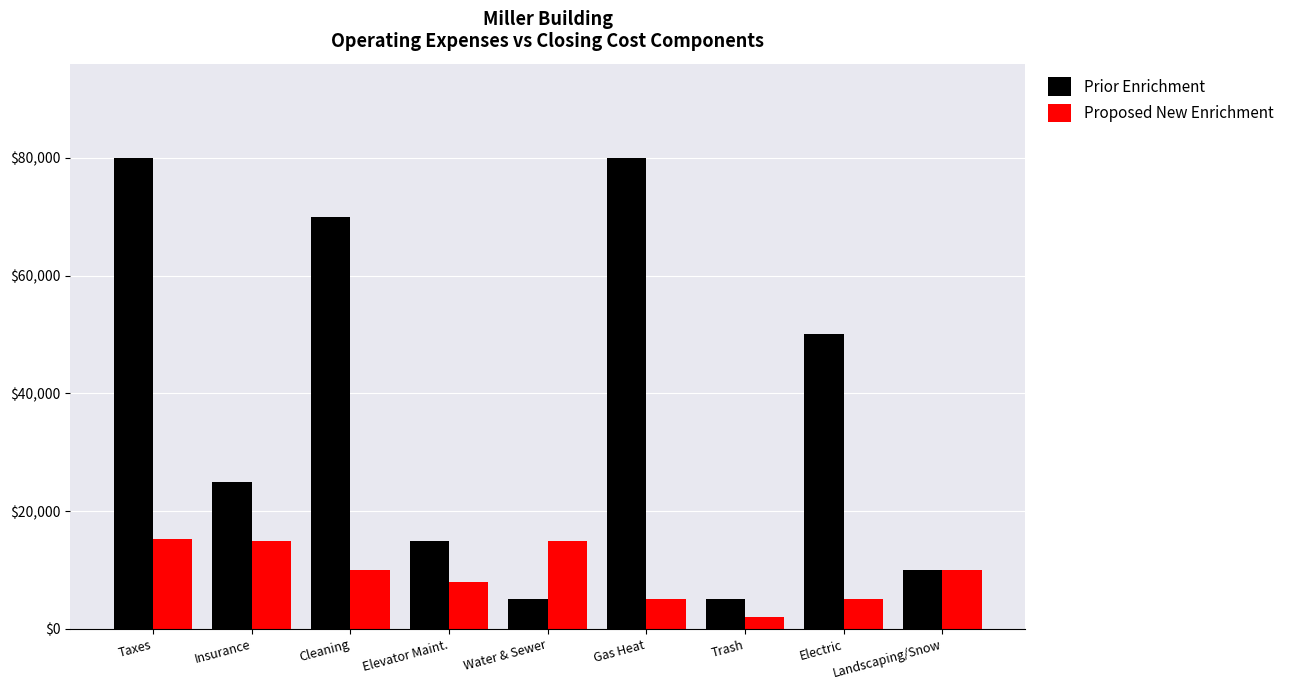

Where does the Prior Enrichment series first go above 25000?

Taxes